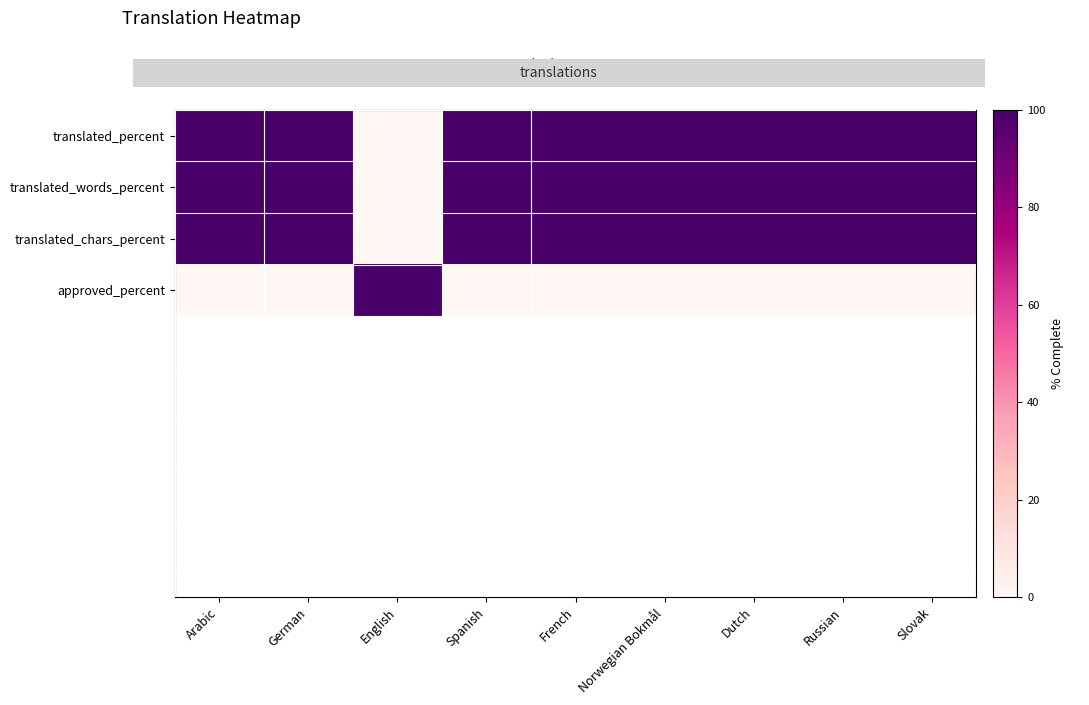

Reading right to left, transcribe all the data shown in this chart.

translated_percent: Slovak=100	Russian=100	Dutch=100	Norwegian Bokmål=100	French=100	Spanish=100	English=0	German=100	Arabic=100
translated_words_percent: Slovak=100	Russian=100	Dutch=100	Norwegian Bokmål=100	French=100	Spanish=100	English=0	German=100	Arabic=100
translated_chars_percent: Slovak=100	Russian=100	Dutch=100	Norwegian Bokmål=100	French=100	Spanish=100	English=0	German=100	Arabic=100
approved_percent: Slovak=0	Russian=0	Dutch=0	Norwegian Bokmål=0	French=0	Spanish=0	English=100	German=0	Arabic=0